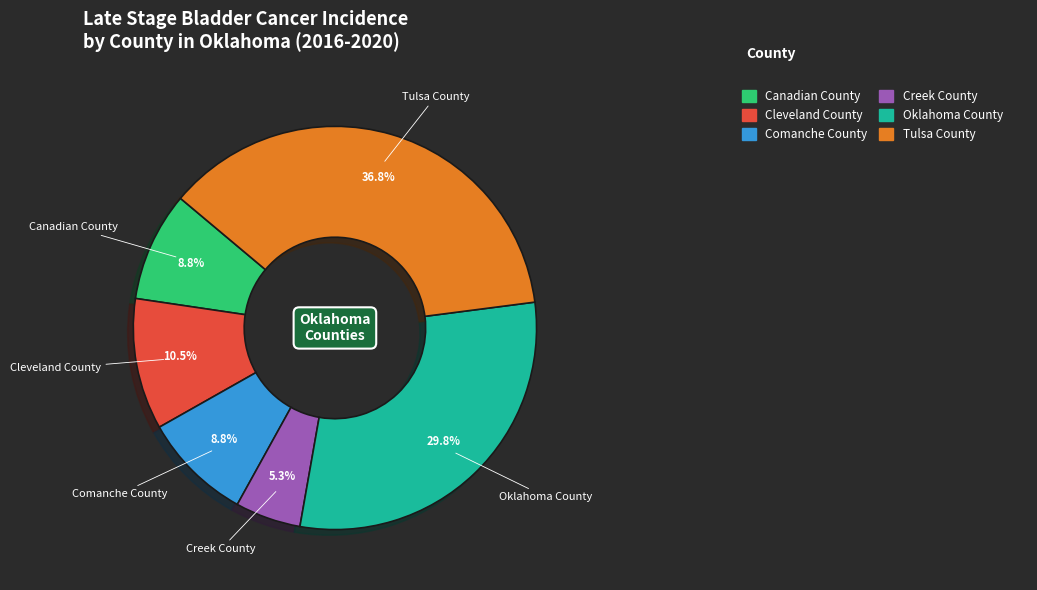

Does any single category account for the majority?

No